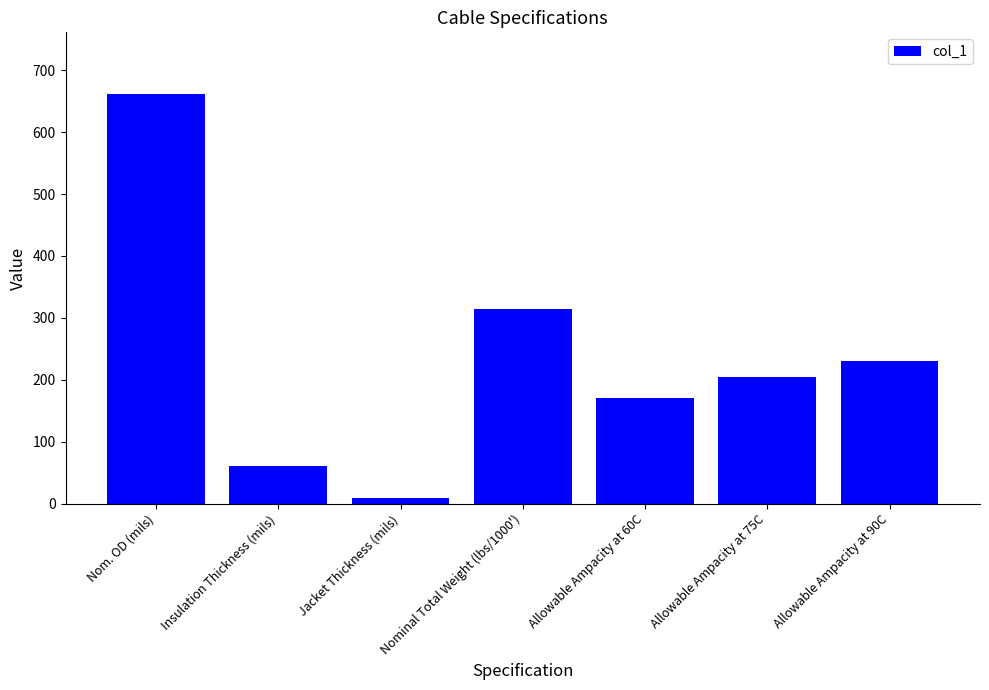

What is the sum of all values?

1651